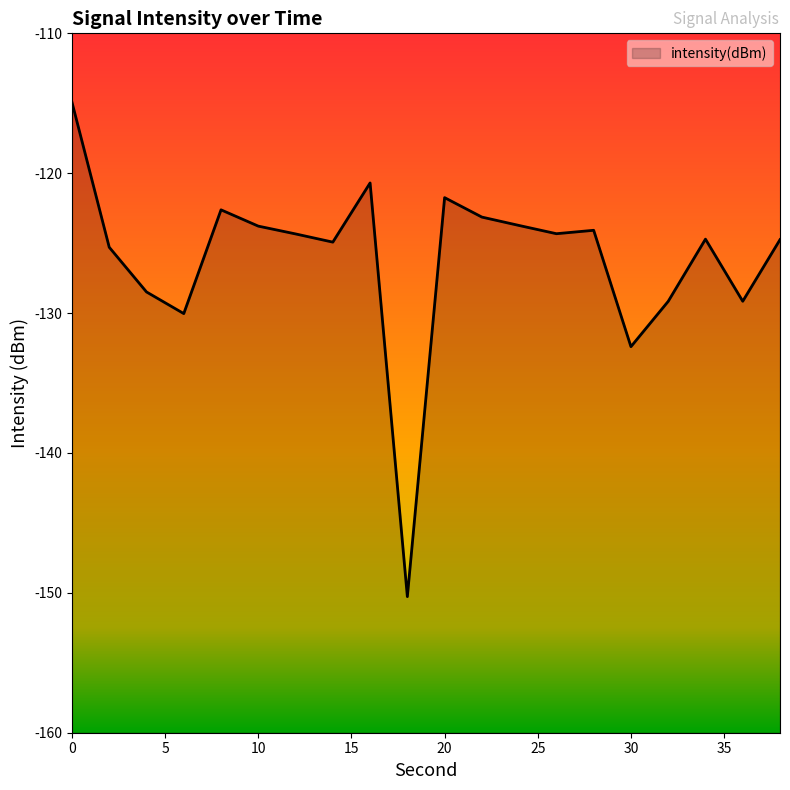

What is the greatest value displayed?

-114.9